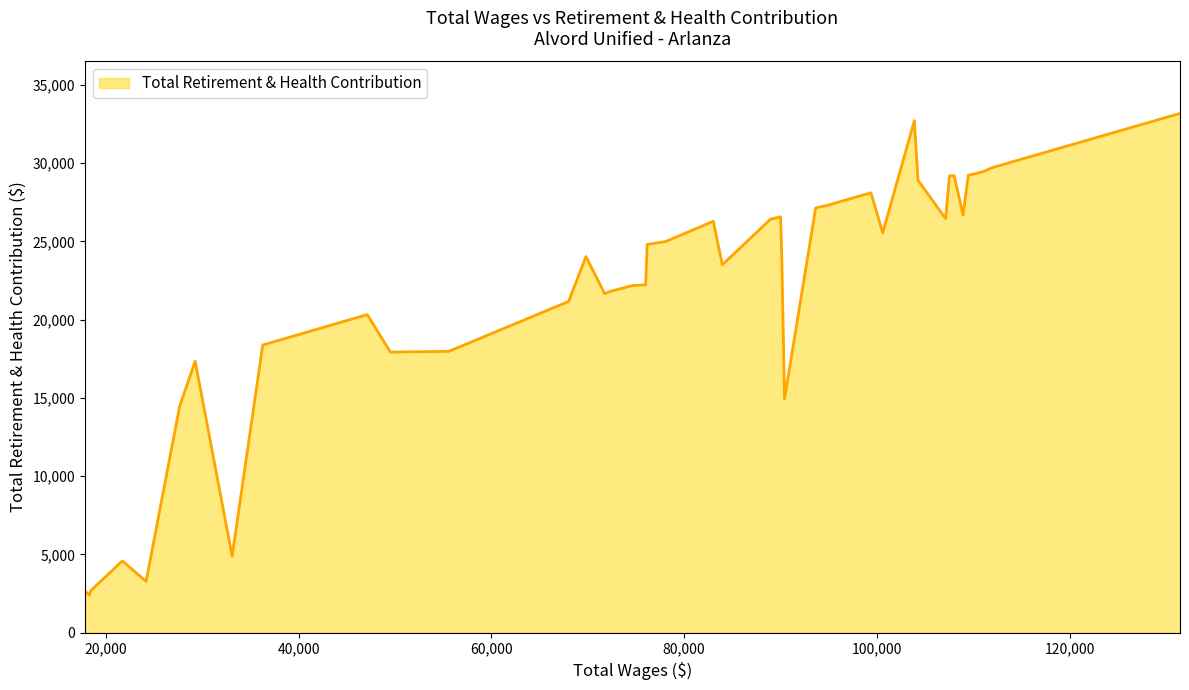

What is the difference between the maximum and minimum values?

30782